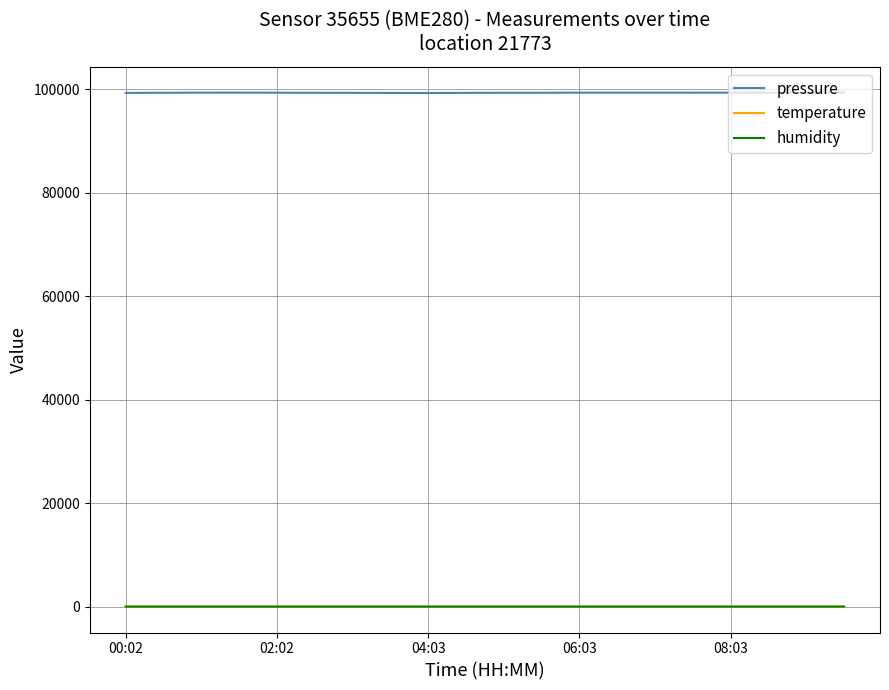

What is the maximum value shown in the chart?

99313.9